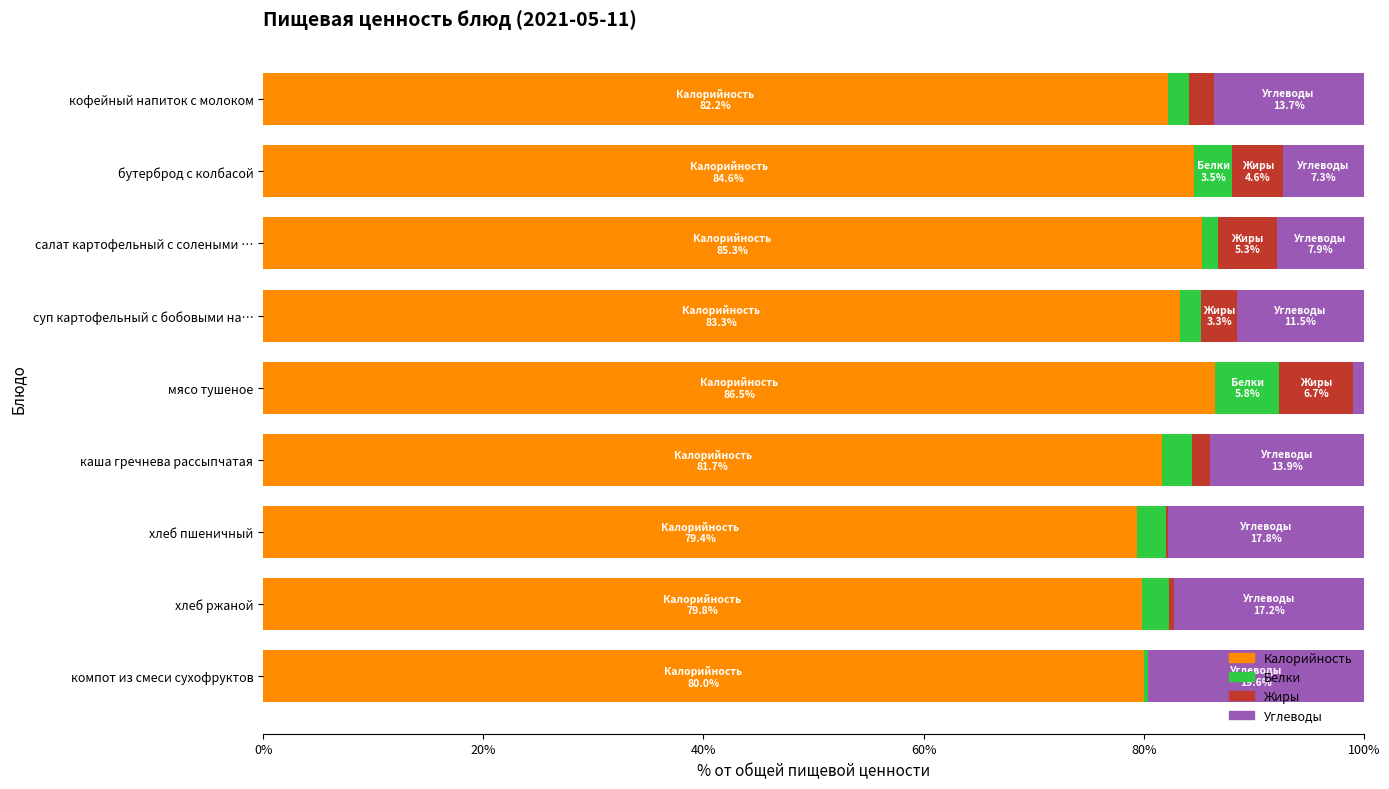

What is the total value across all series at бутерброд с колбасой?

100.0